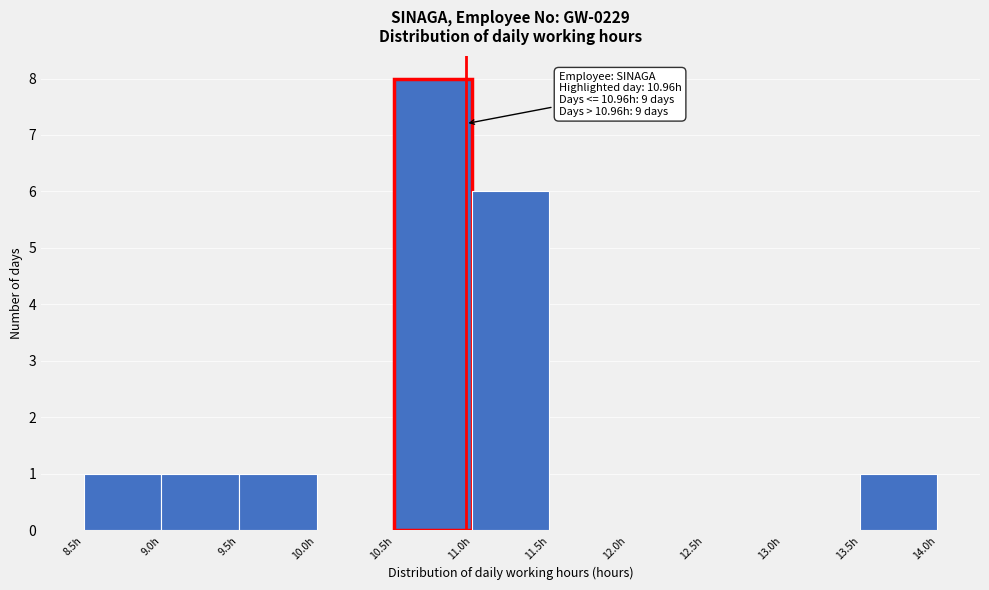

Over which range of the x-axis is the bar tallest?

10.5 to 11.0